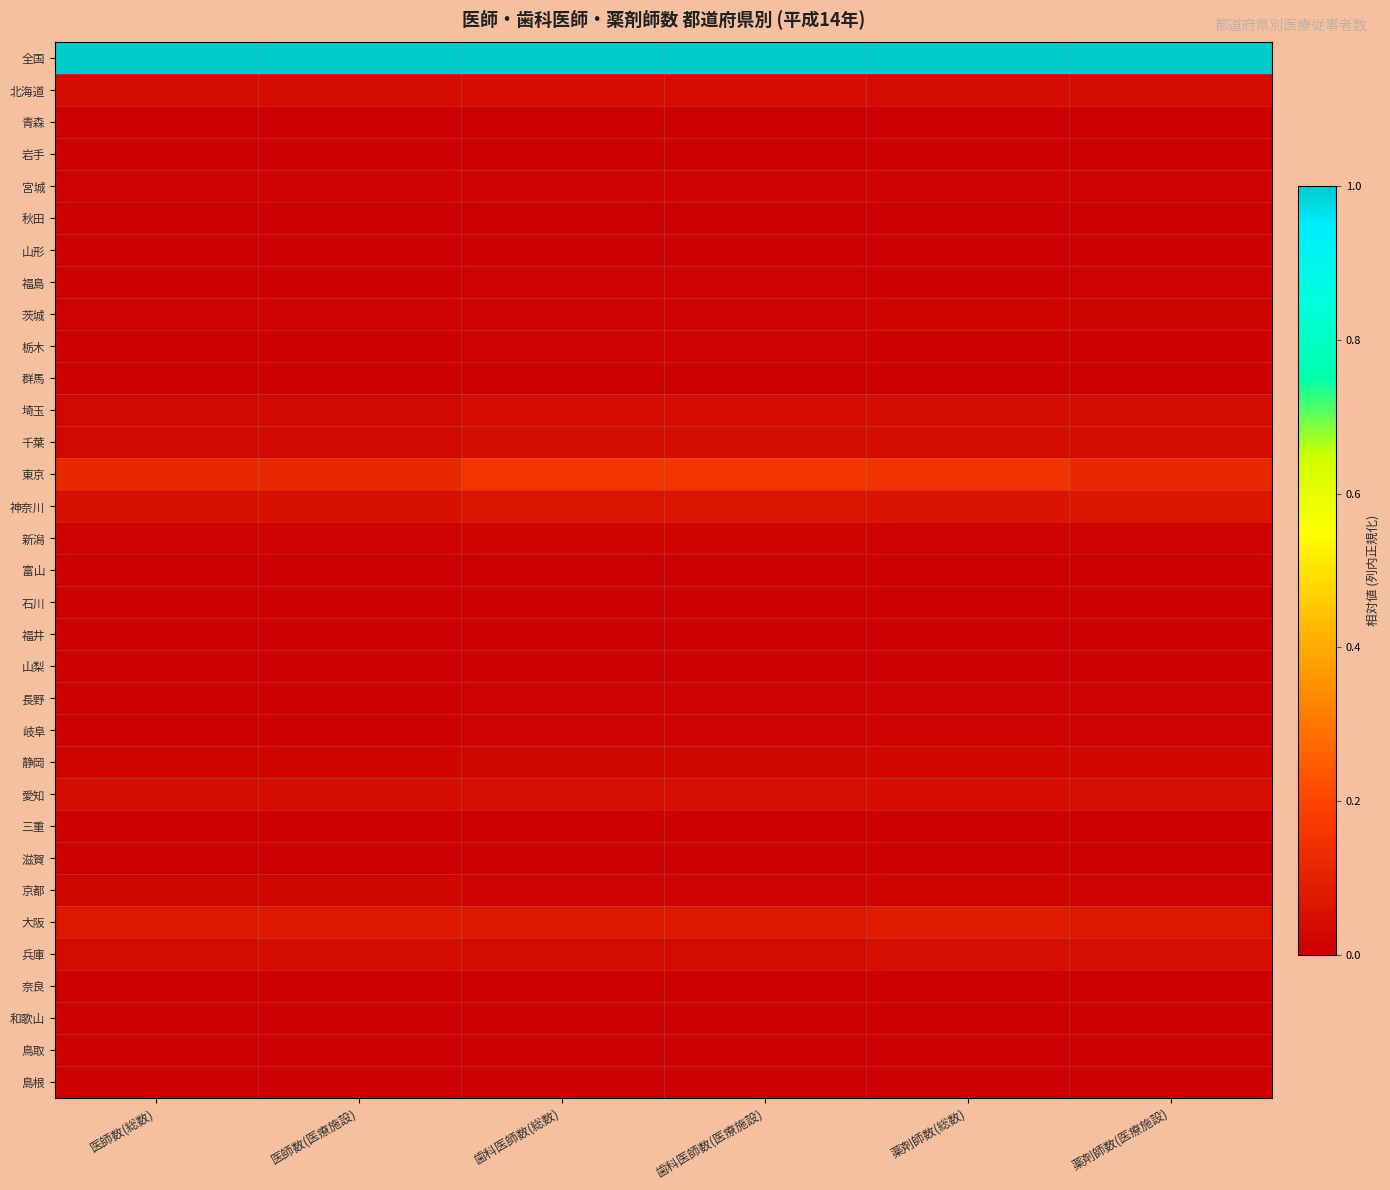

Which series changed the most between 医師数(医療施設) and 歯科医師数(医療施設)?

東京